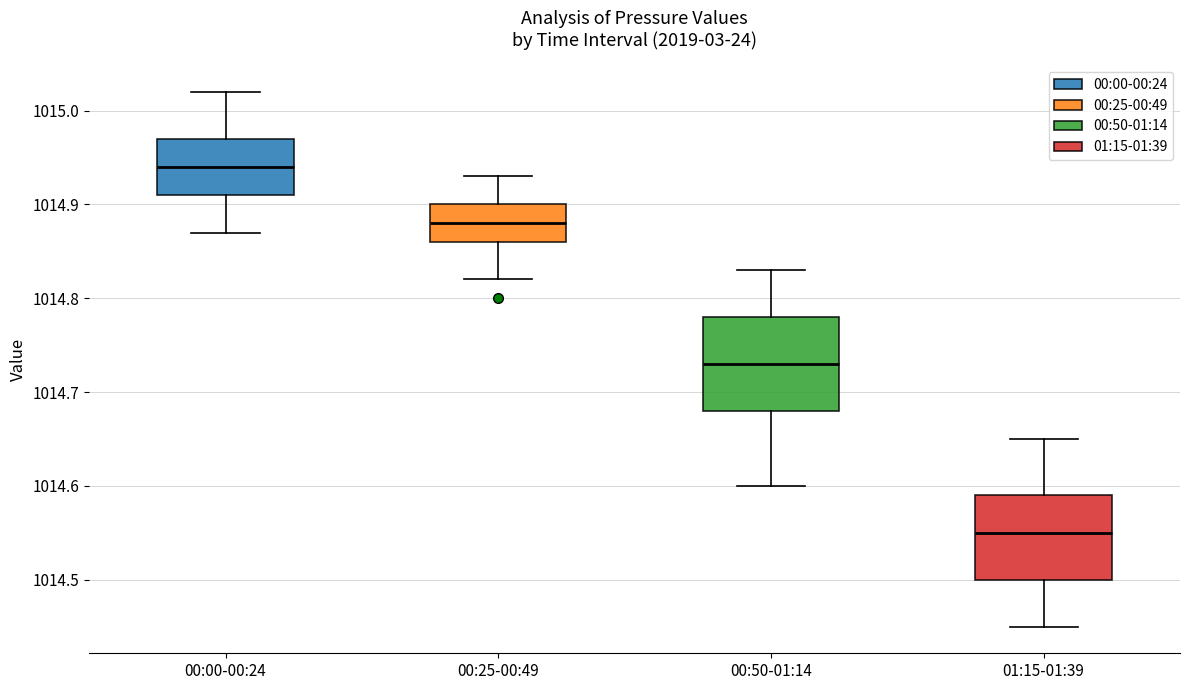

Where does the upper whisker of the box for 01:15-01:39 end on the y-axis? The values are not printed on the chart, so give them approximately, as read against the axis.

1014.65